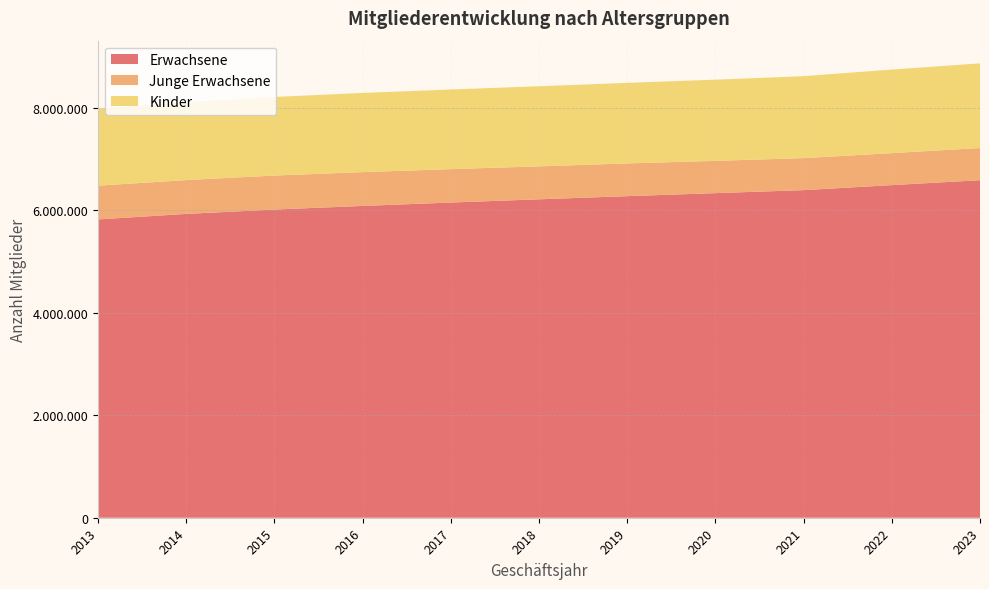

Reading right to left, list all the values displayed in this chart.

Erwachsene: 2023=6584923	2022=6489046	2021=6391111	2020=6332731	2019=6273699	2018=6212285	2017=6149368	2016=6082970	2015=6012396	2014=5927649	2013=5820105
Junge Erwachsene: 2023=627822	2022=624108	2021=624599	2020=629797	2019=638923	2018=642807	2017=651844	2016=659522	2015=663544	2014=659449	2013=658808
Kinder: 2023=1651225	2022=1630634	2021=1598823	2020=1583679	2019=1571407	2018=1562690	2017=1553524	2016=1544510	2015=1533068	2014=1521446	2013=1502058